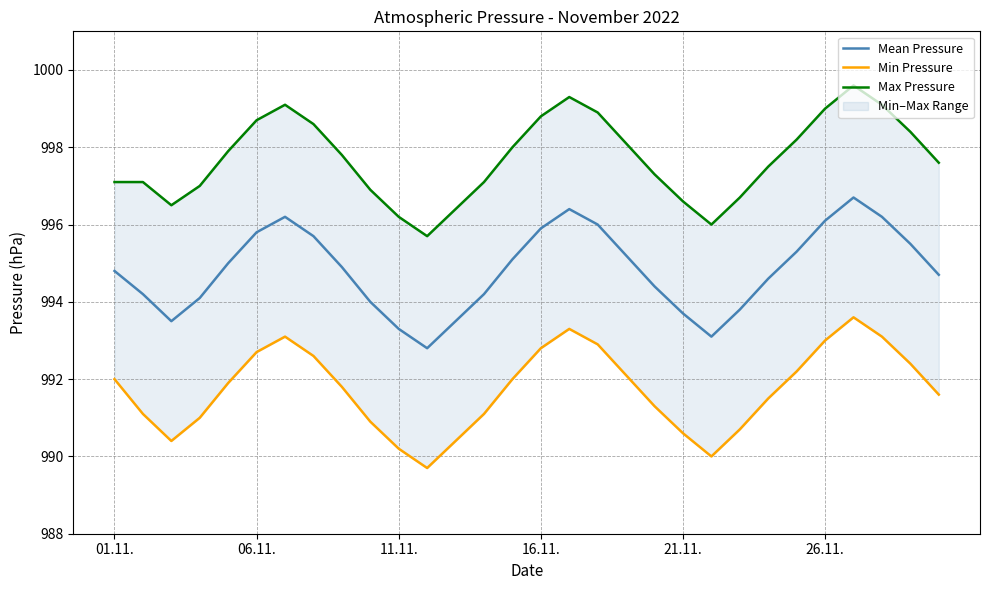

True or false: Min Pressure and Max Pressure cross at least once.

False